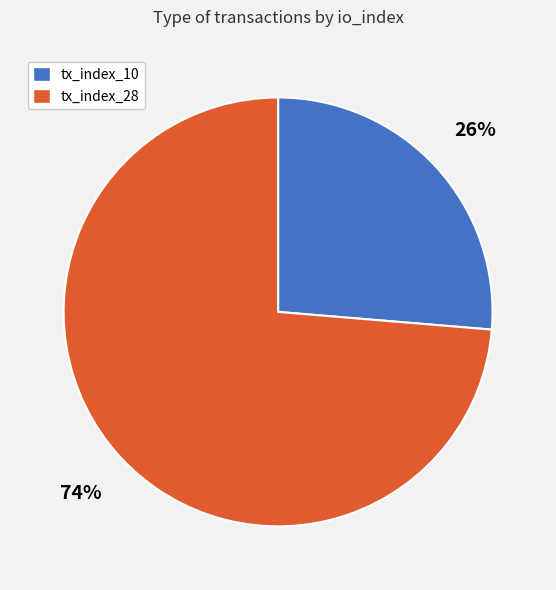

To the nearest percent, what is the average slice percentage?

50%